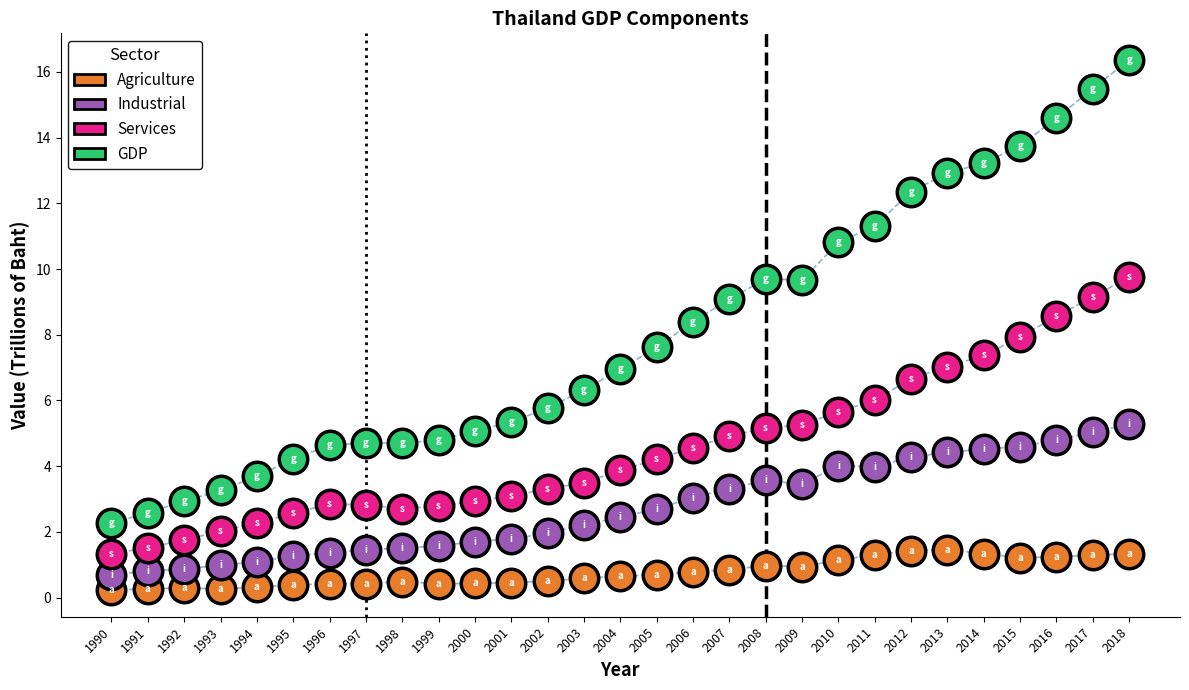

Which series has the largest Y range (max minus min)?

GDP